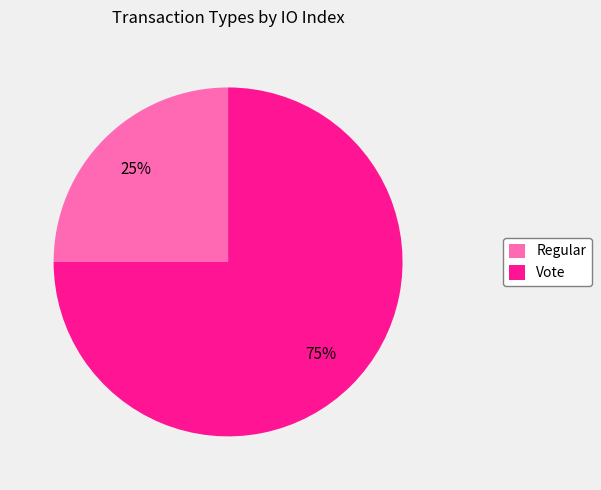

Does any single category account for the majority?

Yes